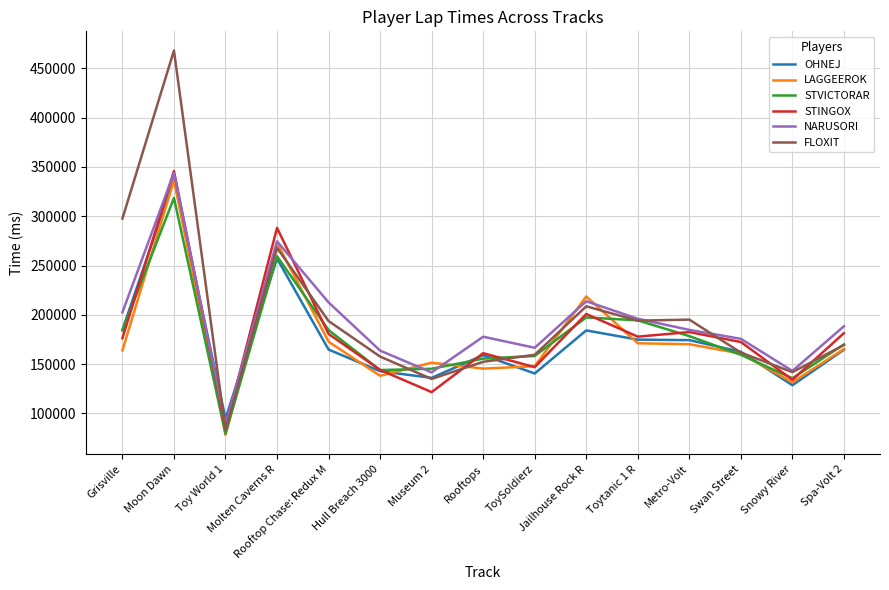

In NARUSORI, how many points are higher than both neighbors (excluding endpoints)?

4